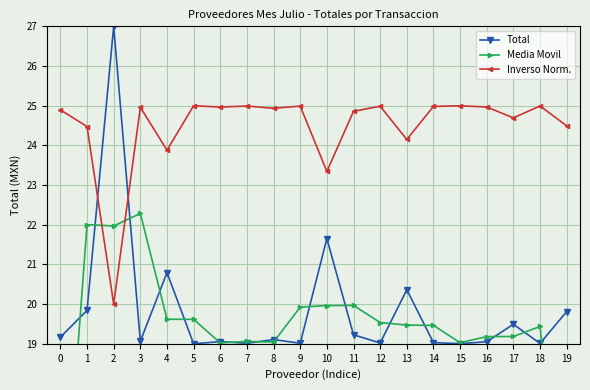

Which series changed the most between 9 and 12?

Media Movil